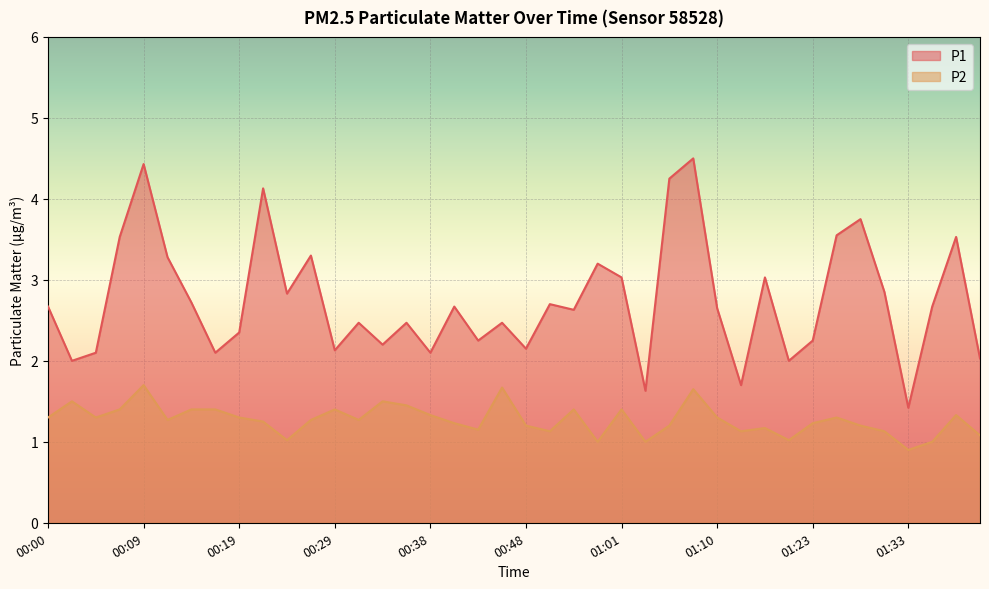

How many data points in P1 are less than 2?

3